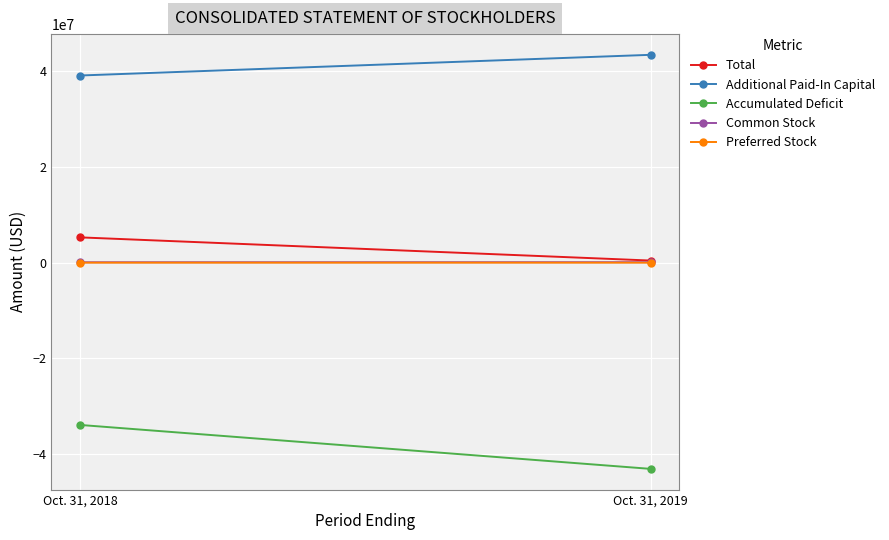

What is the smallest value displayed?

-43120703